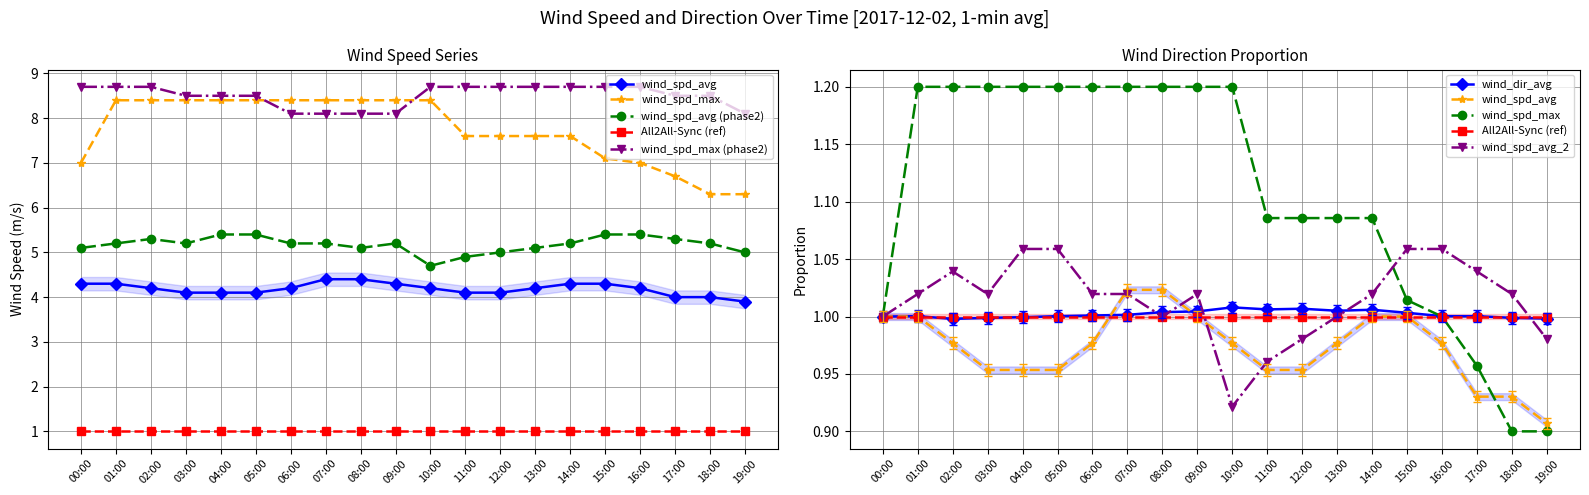

What is the difference between the second highest and second lowest values in the wind_spd_avg_2 series?

0.5